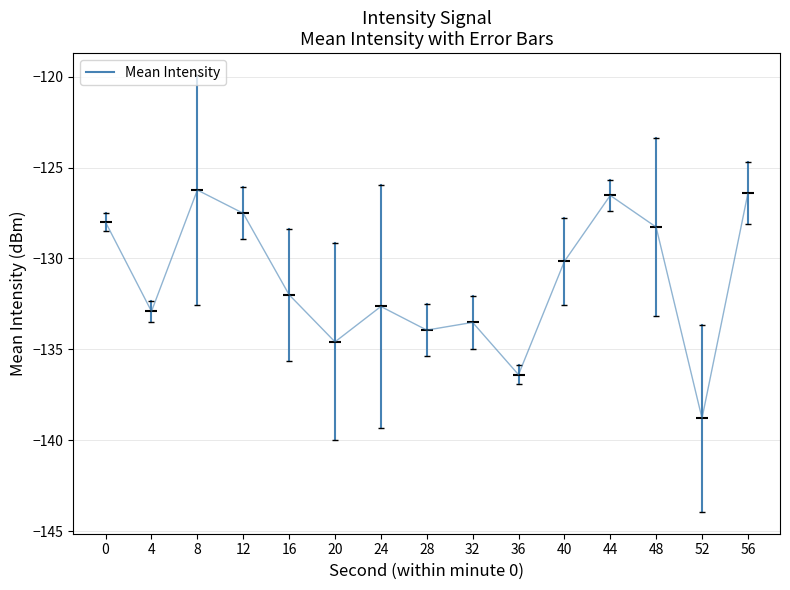

How many lines are shown in the chart?

1